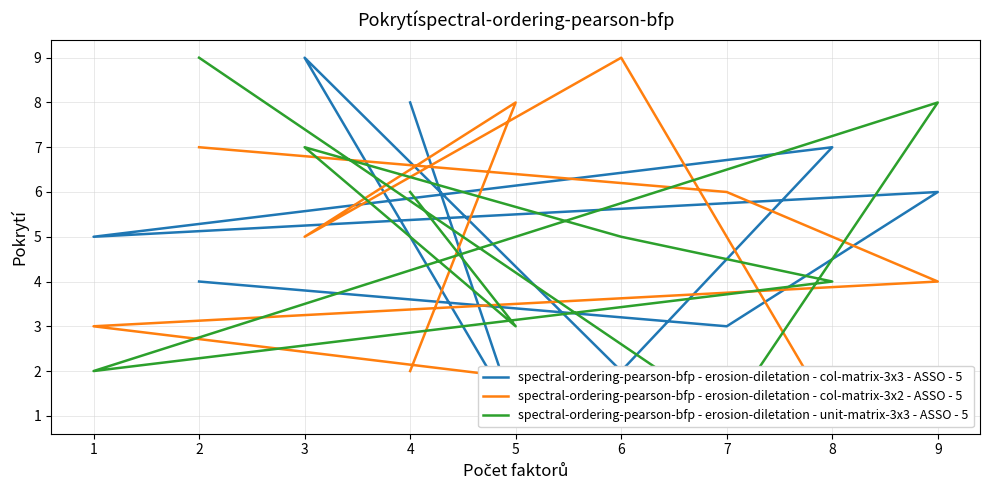

List the series in order of their peak value, lowest first.

spectral-ordering-pearson-bfp - erosion-diletation - col-matrix-3x3 - ASSO - 5, spectral-ordering-pearson-bfp - erosion-diletation - col-matrix-3x2 - ASSO - 5, spectral-ordering-pearson-bfp - erosion-diletation - unit-matrix-3x3 - ASSO - 5